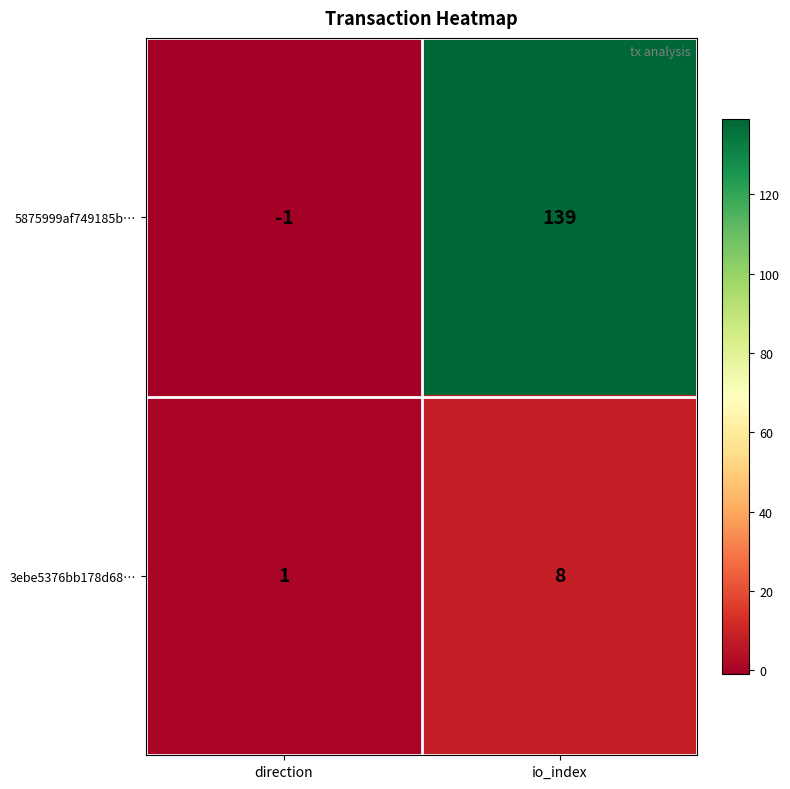

What is the maximum value shown in the chart?

139